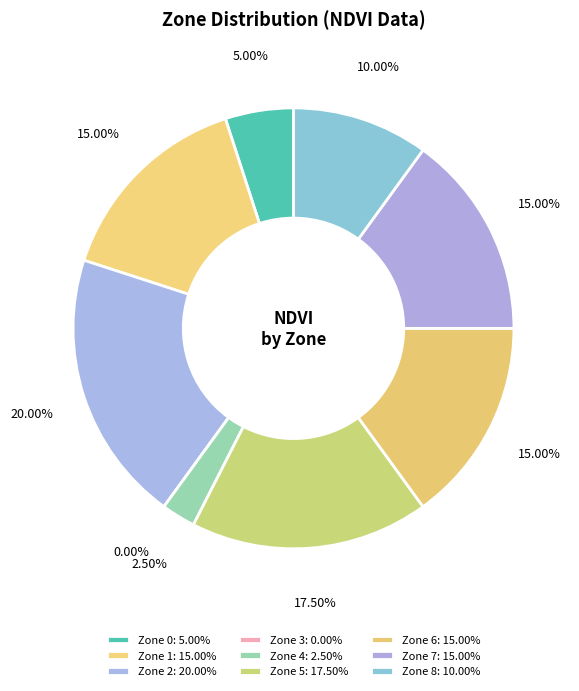

The Zone 2 slice represents 36% of the pie. True or false?

False